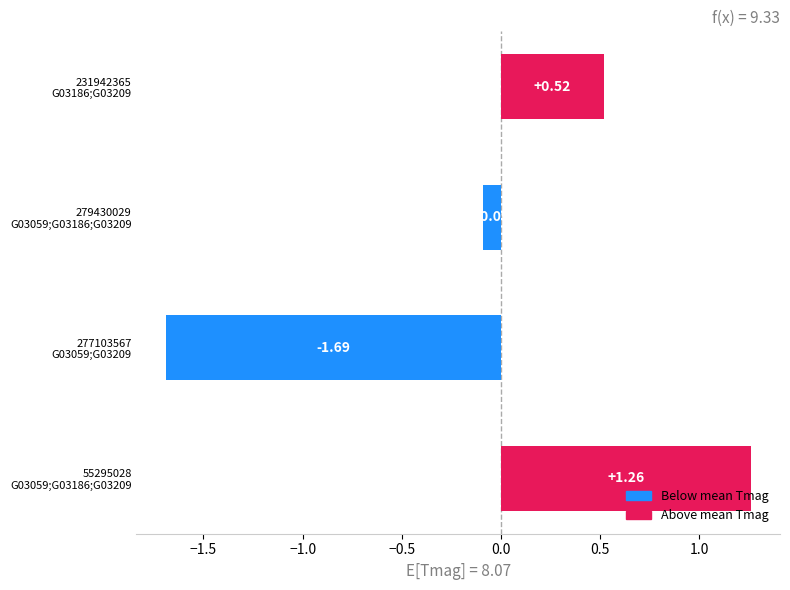

Are the bars horizontal?

Yes